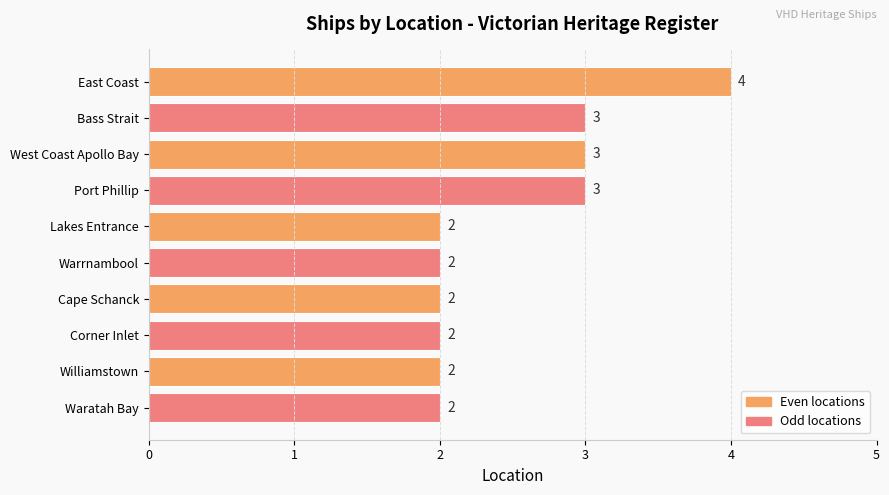

What is the sum of the values at East Coast and Lakes Entrance?

6